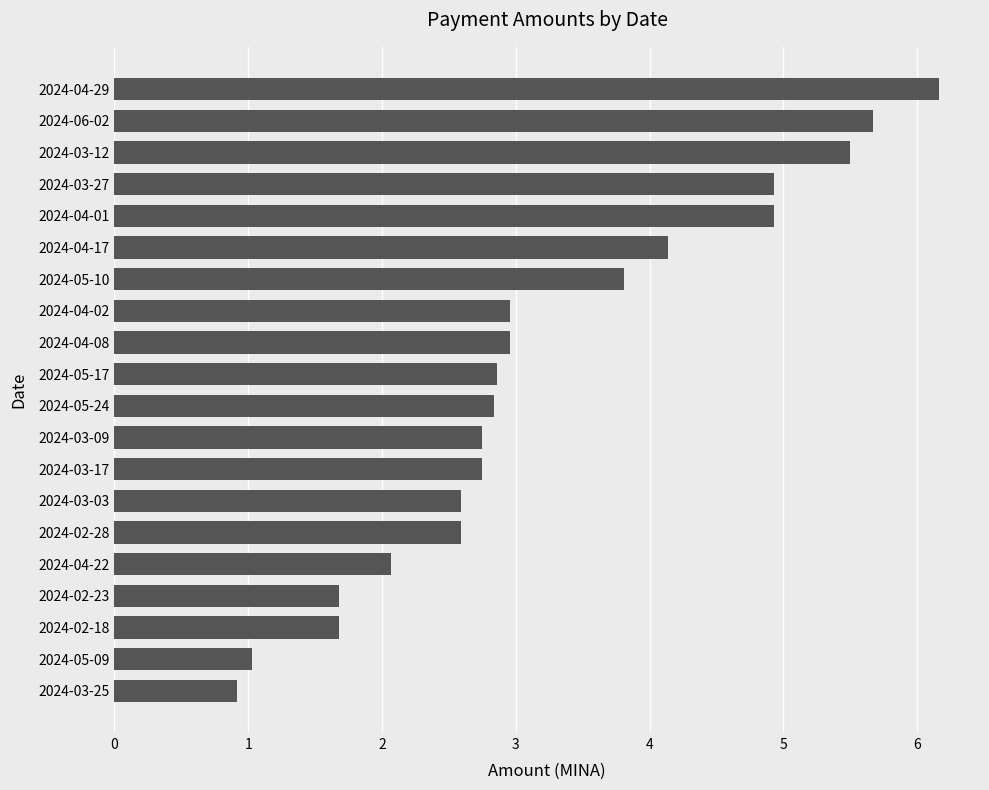

What position from the top is 2024-04-01?

5